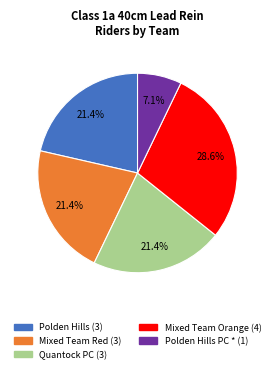

Is there any slice that represents more than half of the pie?

No